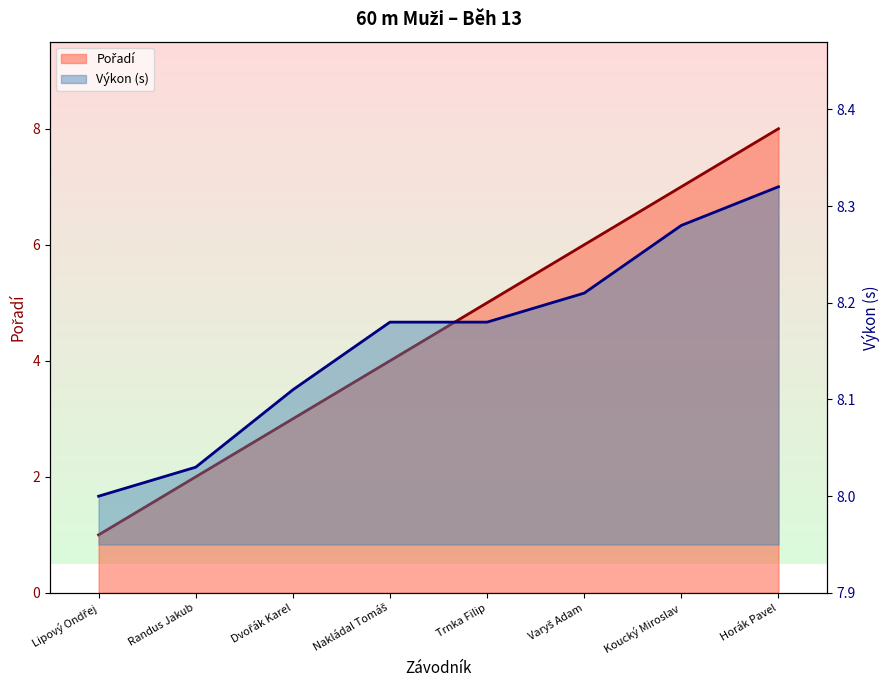

What is the highest value of the Výkon series?

8.3